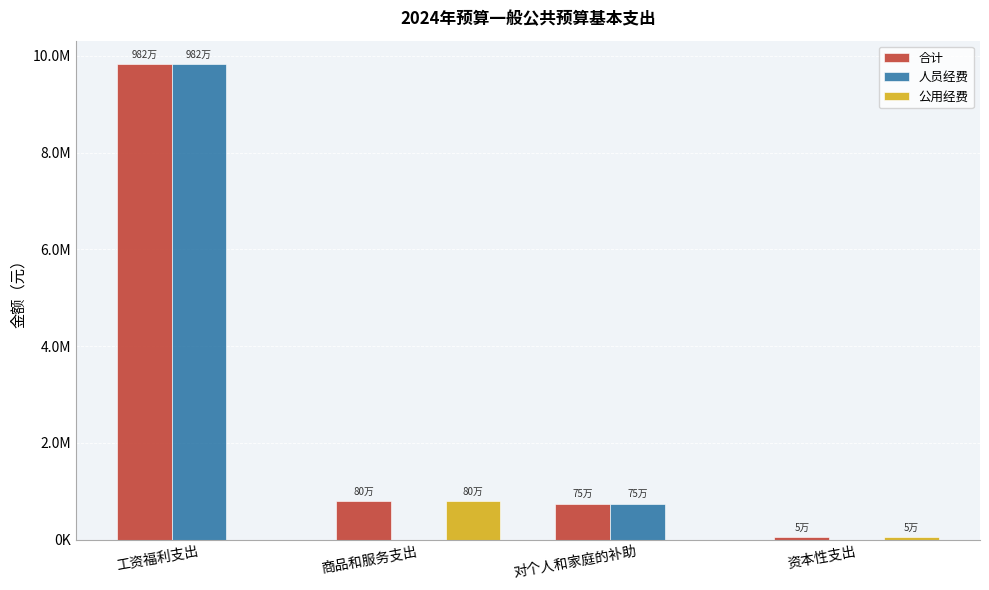

Which series changed the most between 工资福利支出 and 商品和服务支出?

人员经费